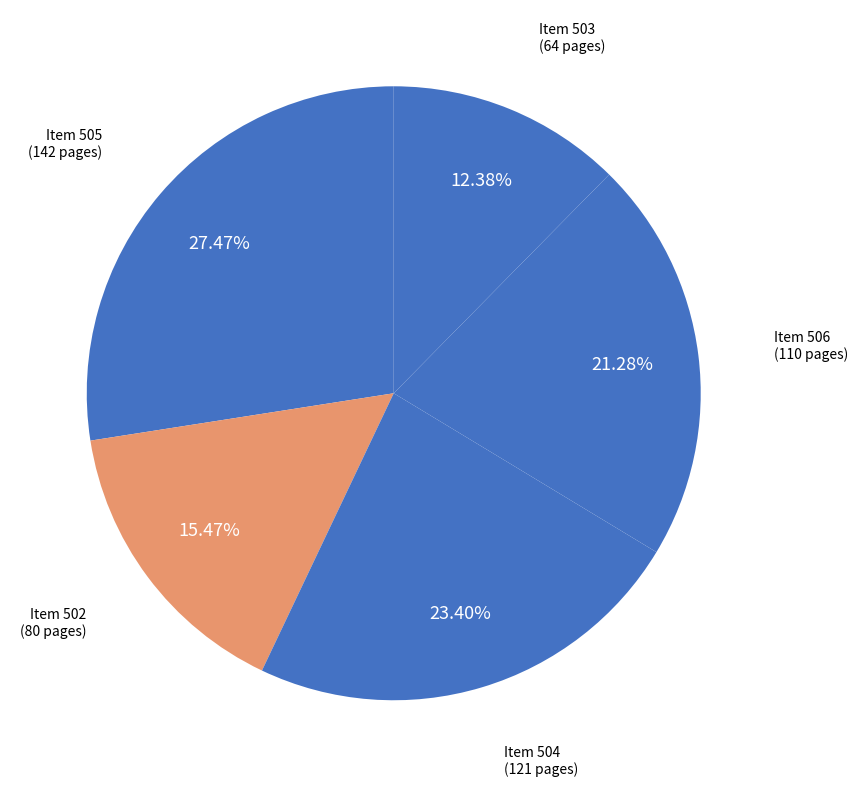

How many slices are in this pie chart?

5